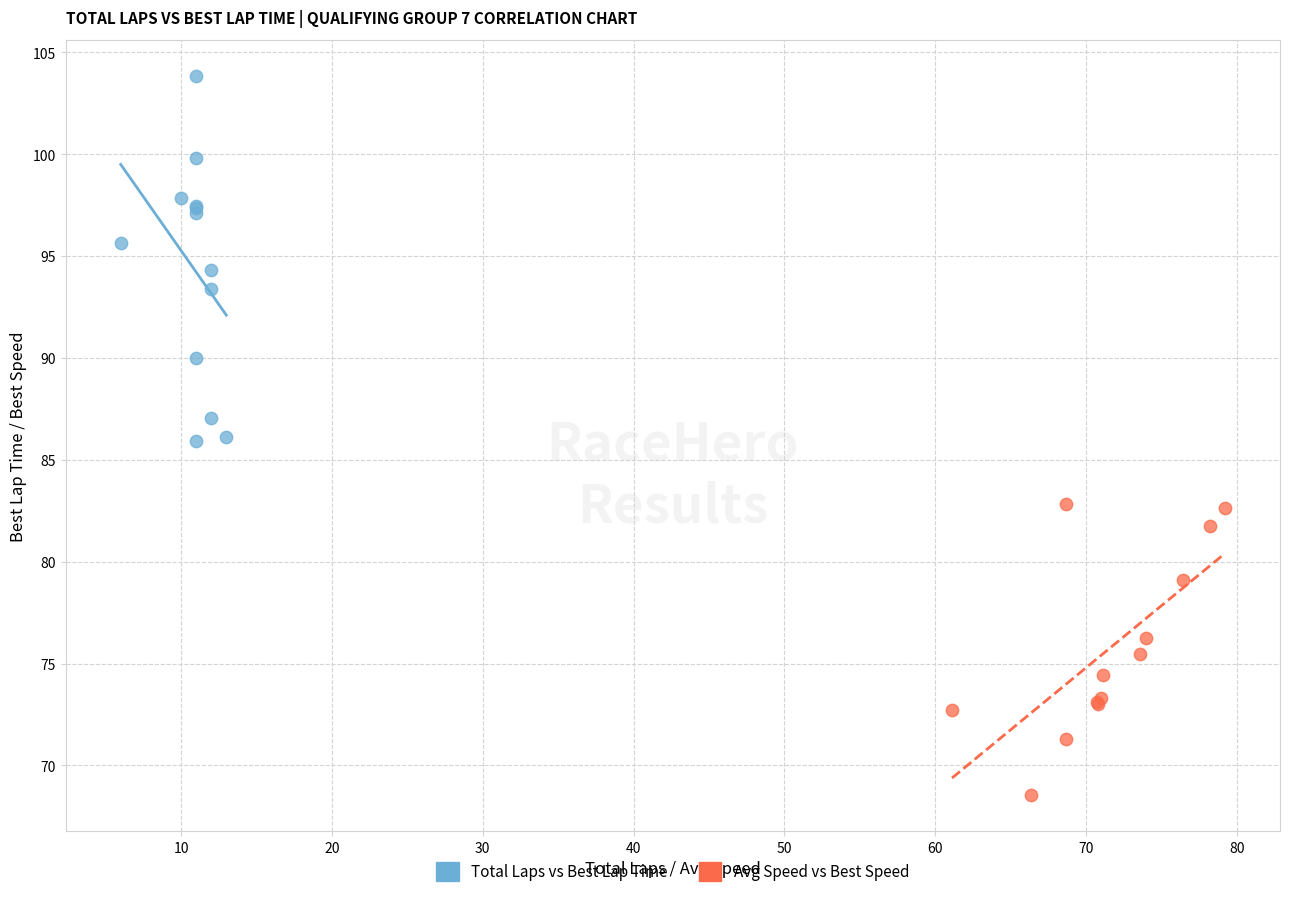

Which series has the widest spread of Y values?

Total Laps vs Best Lap Time